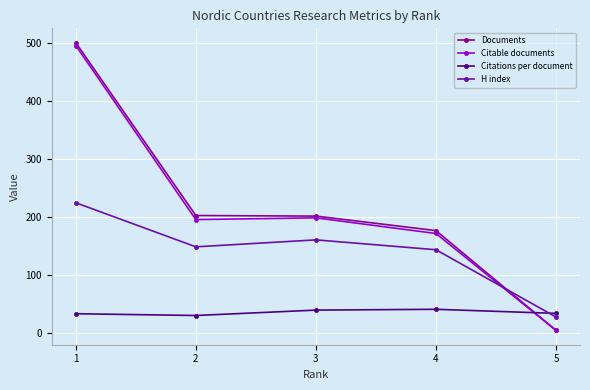

What is the value of the Citations per document point at the 3rd from the left?

38.9